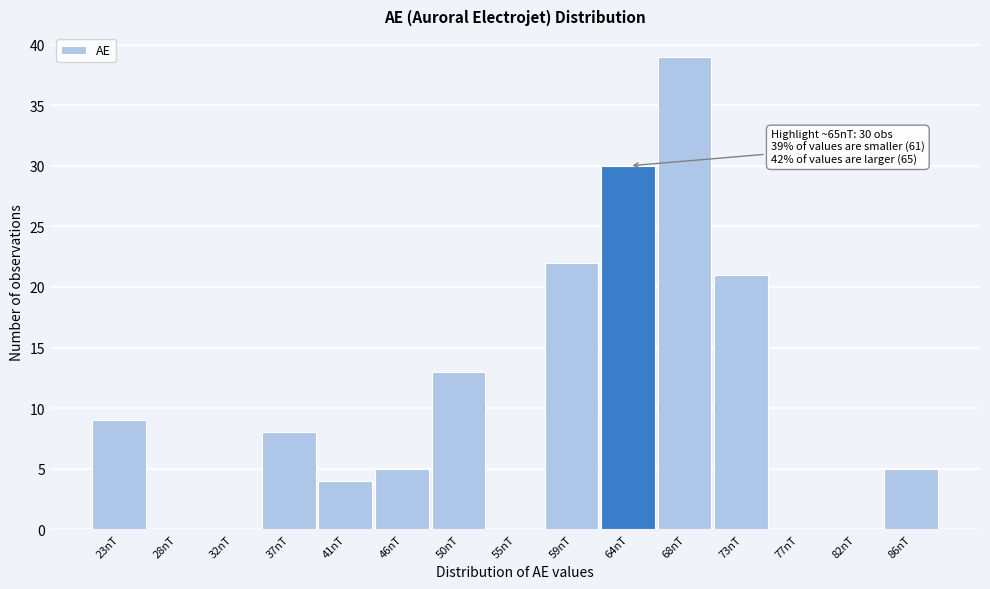

Which range on the x-axis has the tallest bar?

66.0 to 70.5